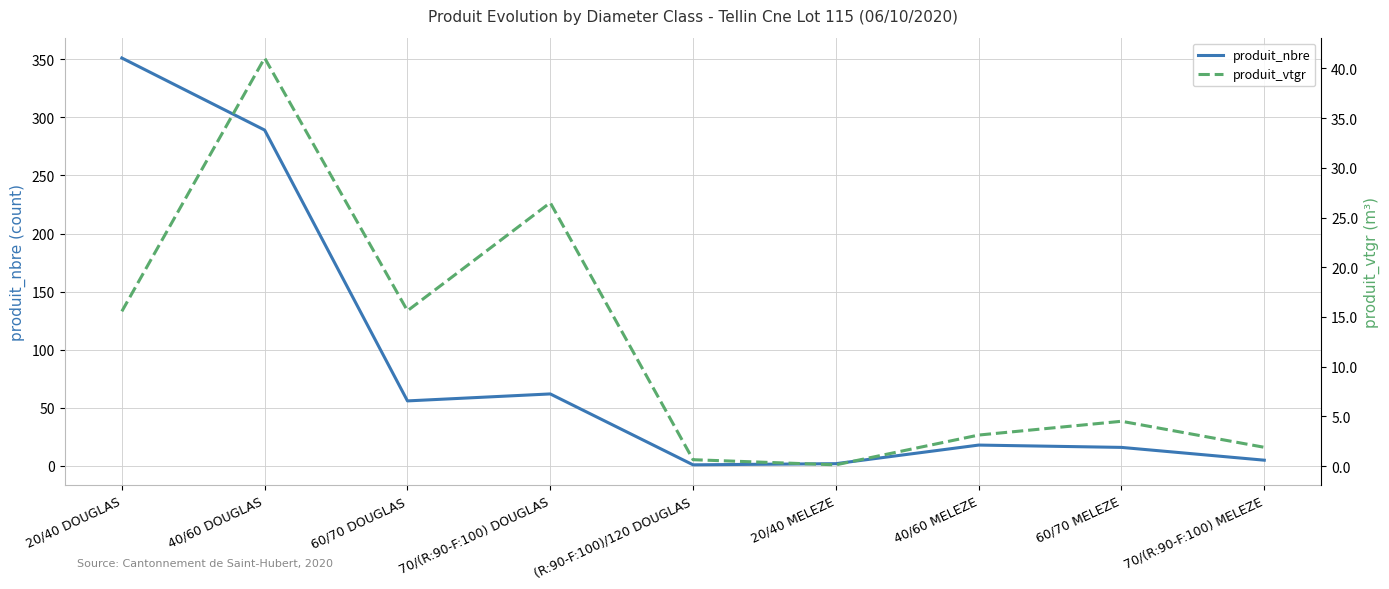

How many interior local valleys does the produit_nbre series have?

2